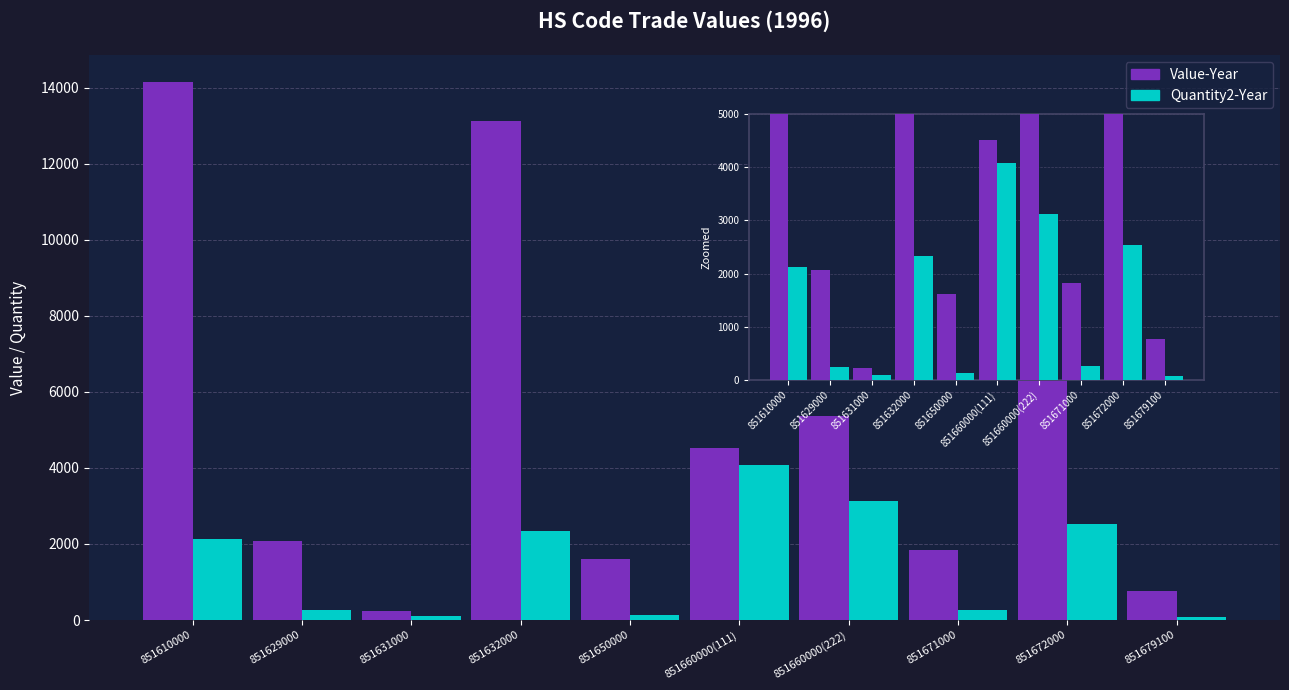

What are all the series names shown in the legend?

Value-Year, Quantity2-Year